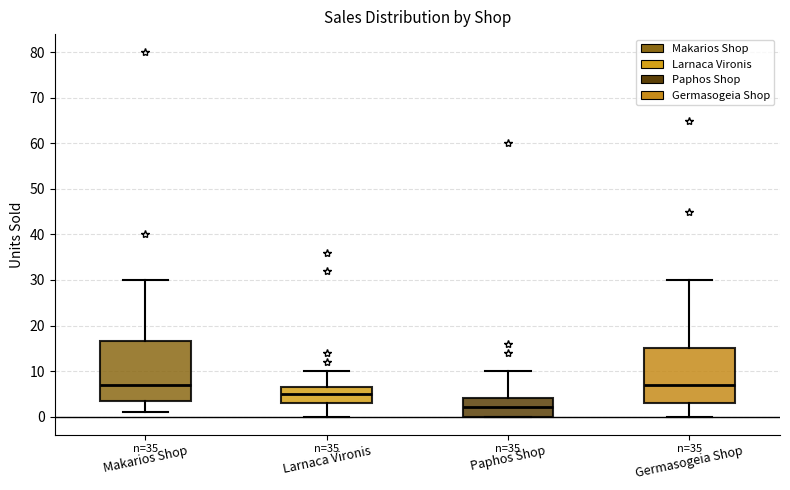

Reading left to right, read every box against the y-axis: the position of its median line, the range the box covers, and the ends of its whiskers. The values are not printed on the chart, so give them approximately, as read against the axis.

Makarios Shop: median 7, box 4 to 17, whiskers 1 to 30
Larnaca Vironis: median 5, box 3 to 7, whiskers 0 to 10
Paphos Shop: median 2, box 0 to 4, whiskers 0 to 10
Germasogeia Shop: median 7, box 3 to 15, whiskers 0 to 30